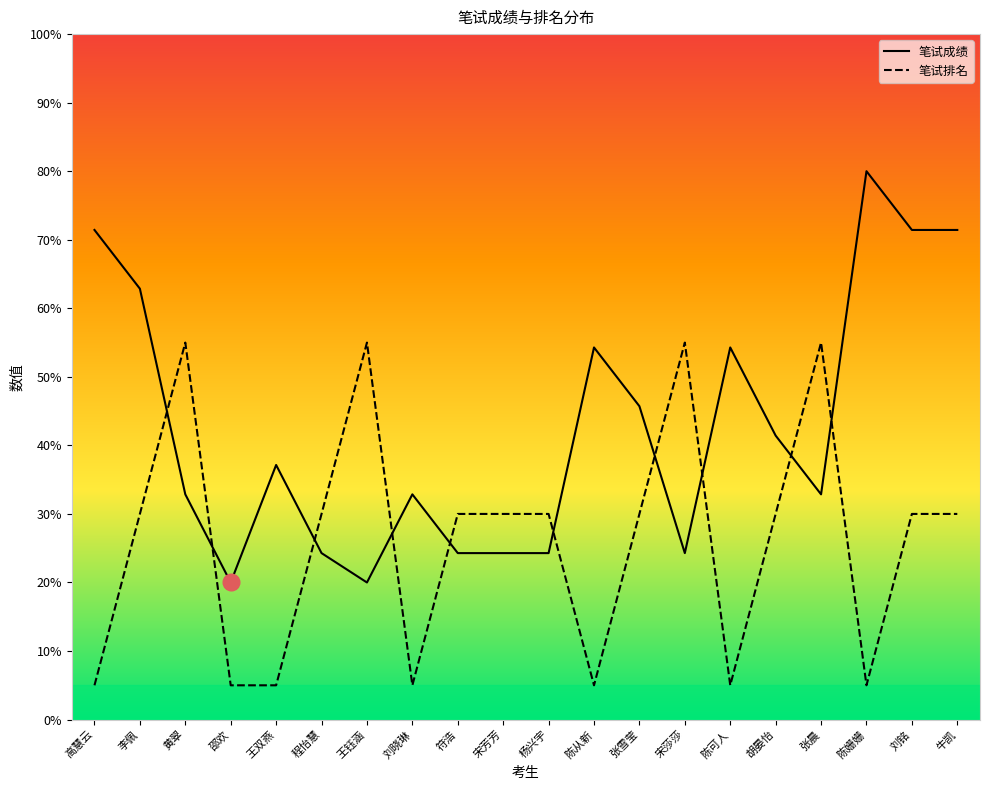

True or false: 笔试成绩 and 笔试排名 cross at least once.

True